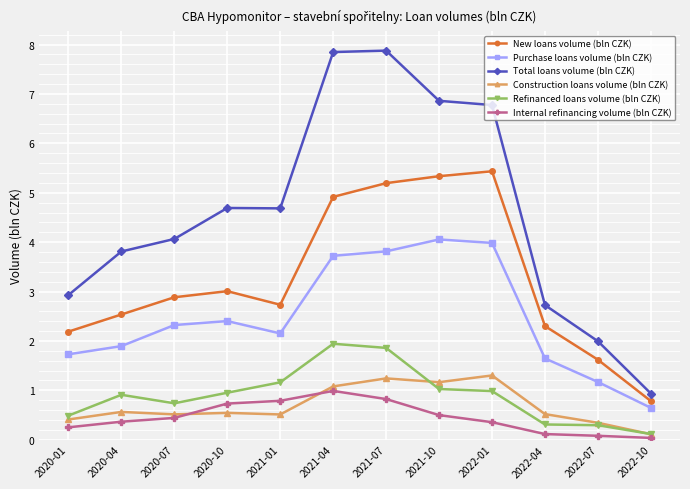

What is the label of the 9th point from the left?

2022-01